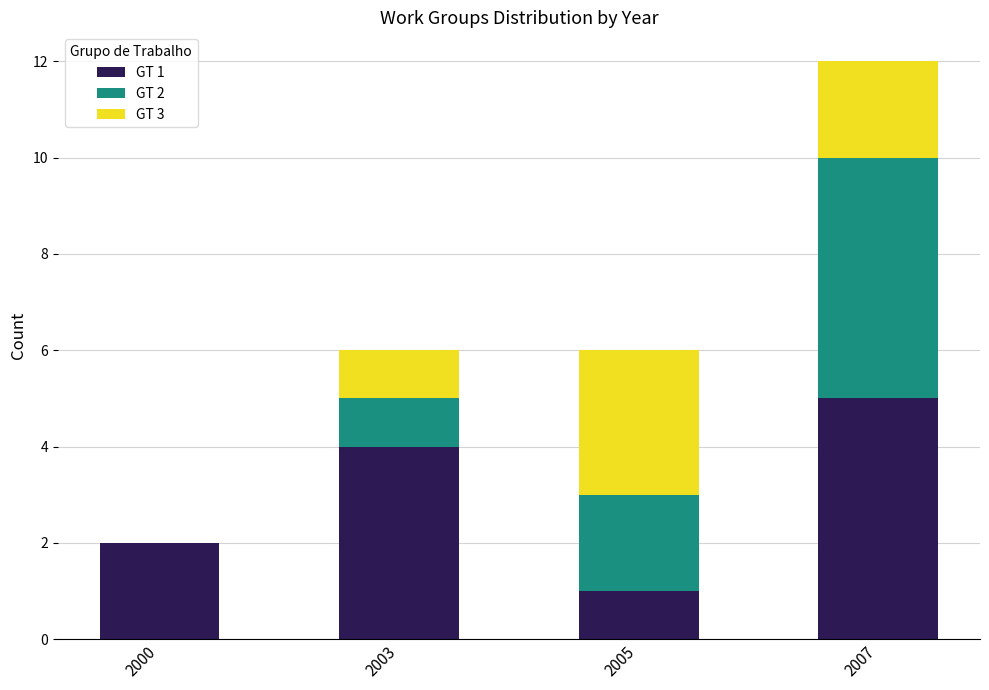

At which category is the sum across all series the highest?

2007